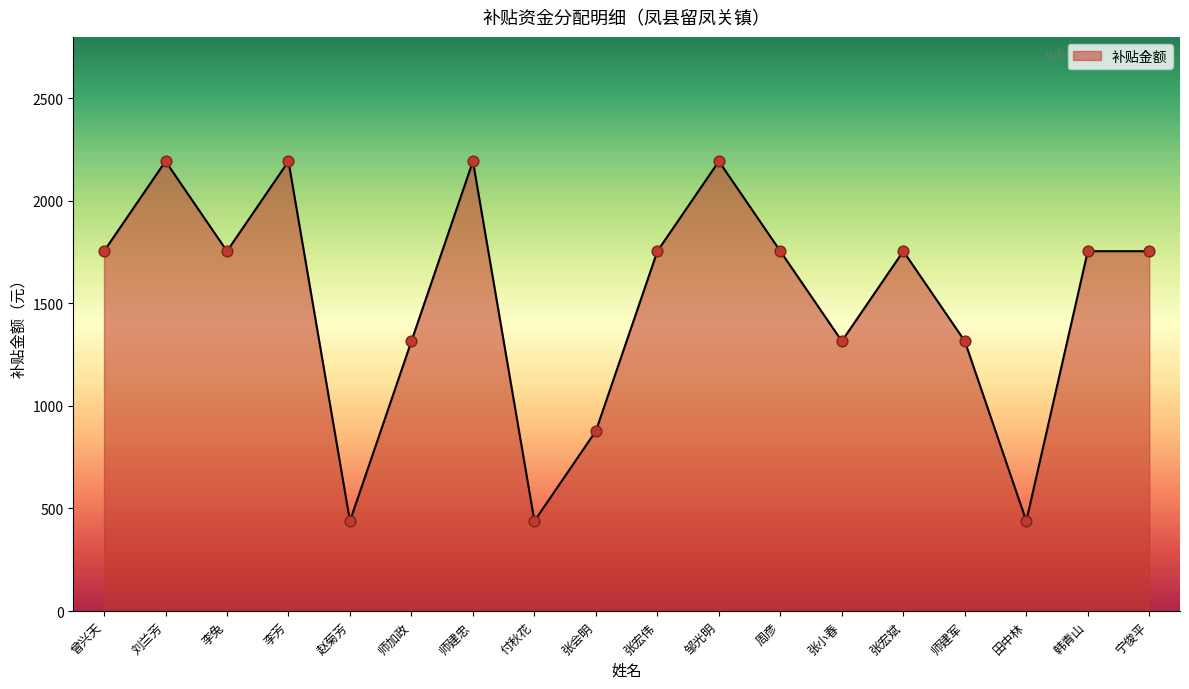

What is the change in value from 付秋花 to 张会明?

+439.3